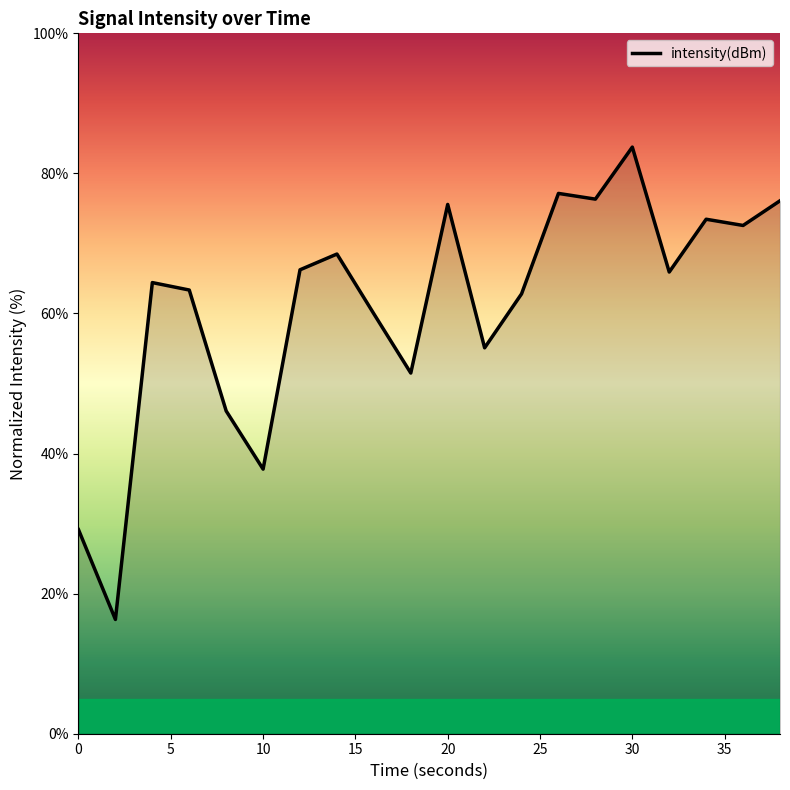

What is the greatest value displayed?

83.8